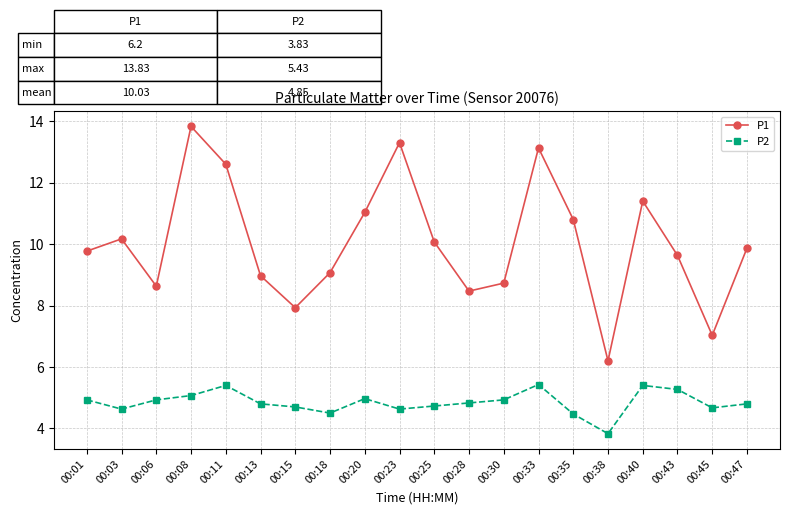

Rank the series by their average value, from highest to lowest.

P1, P2